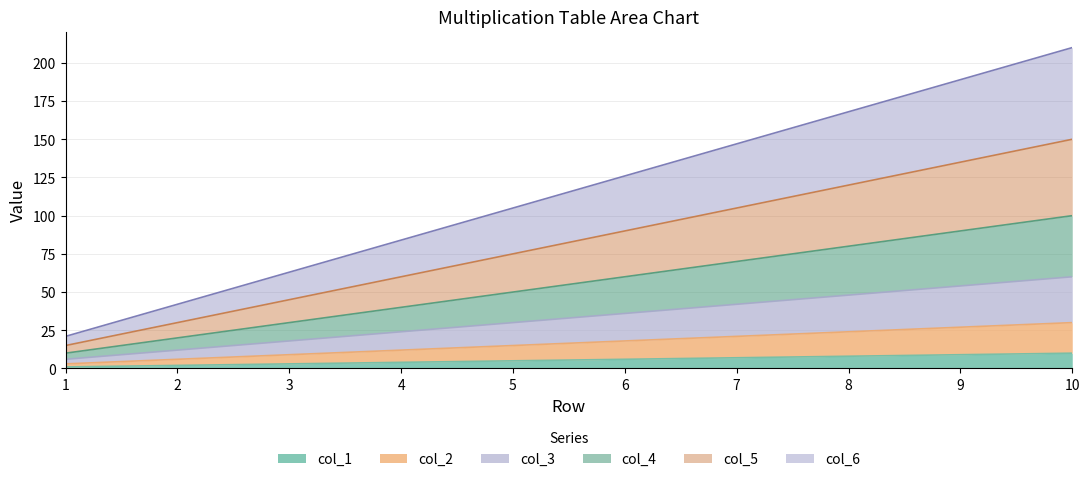

How many lines are shown in the chart?

6